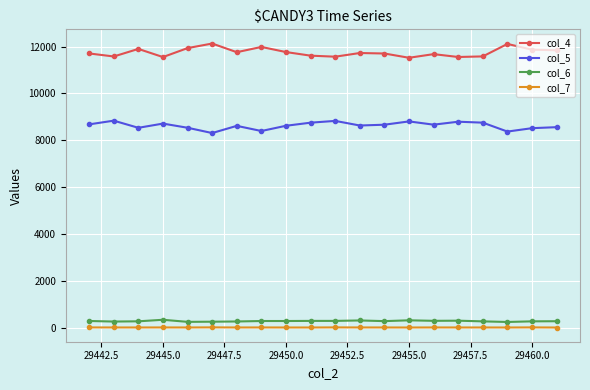

True or false: col_7 has more than 0 interior local peaks.

True